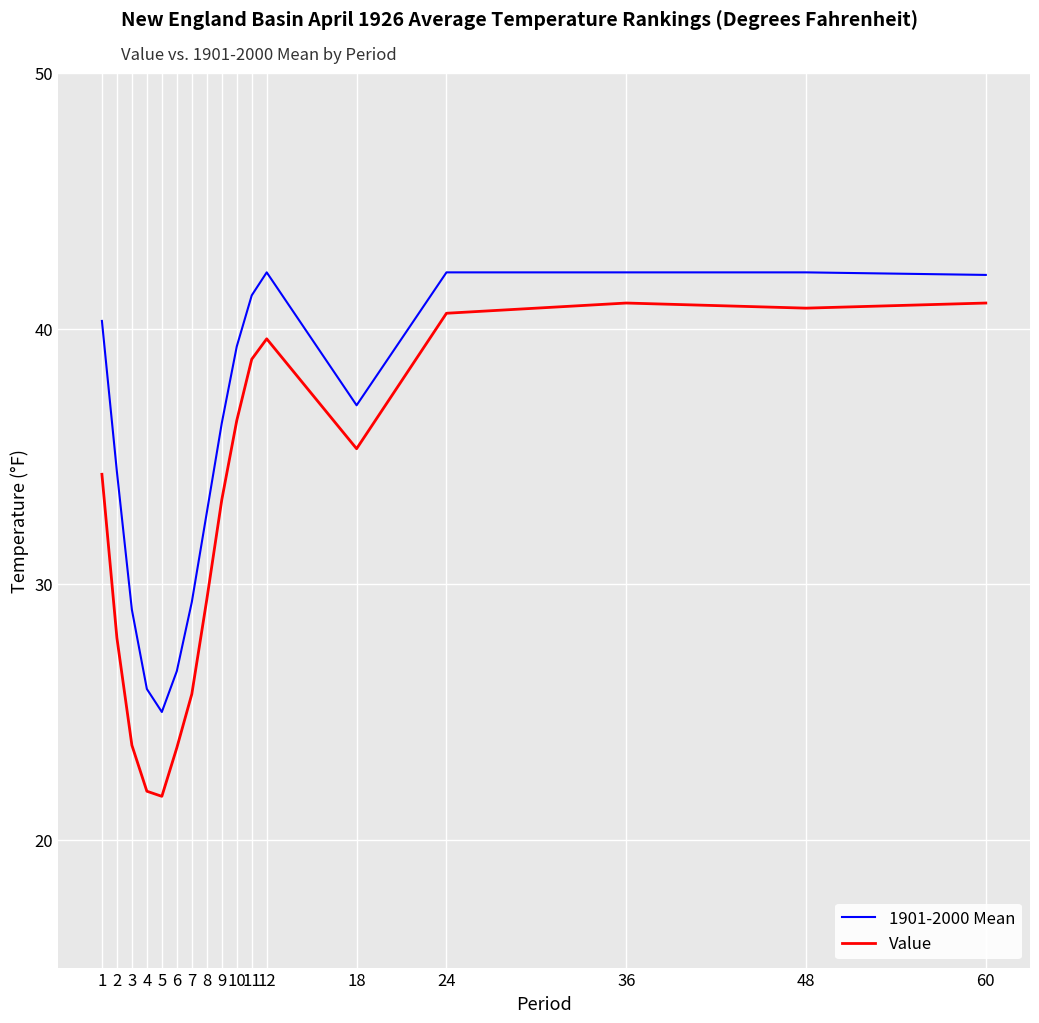

List the series in order of their overall mean, highest first.

1901-2000 Mean, Value